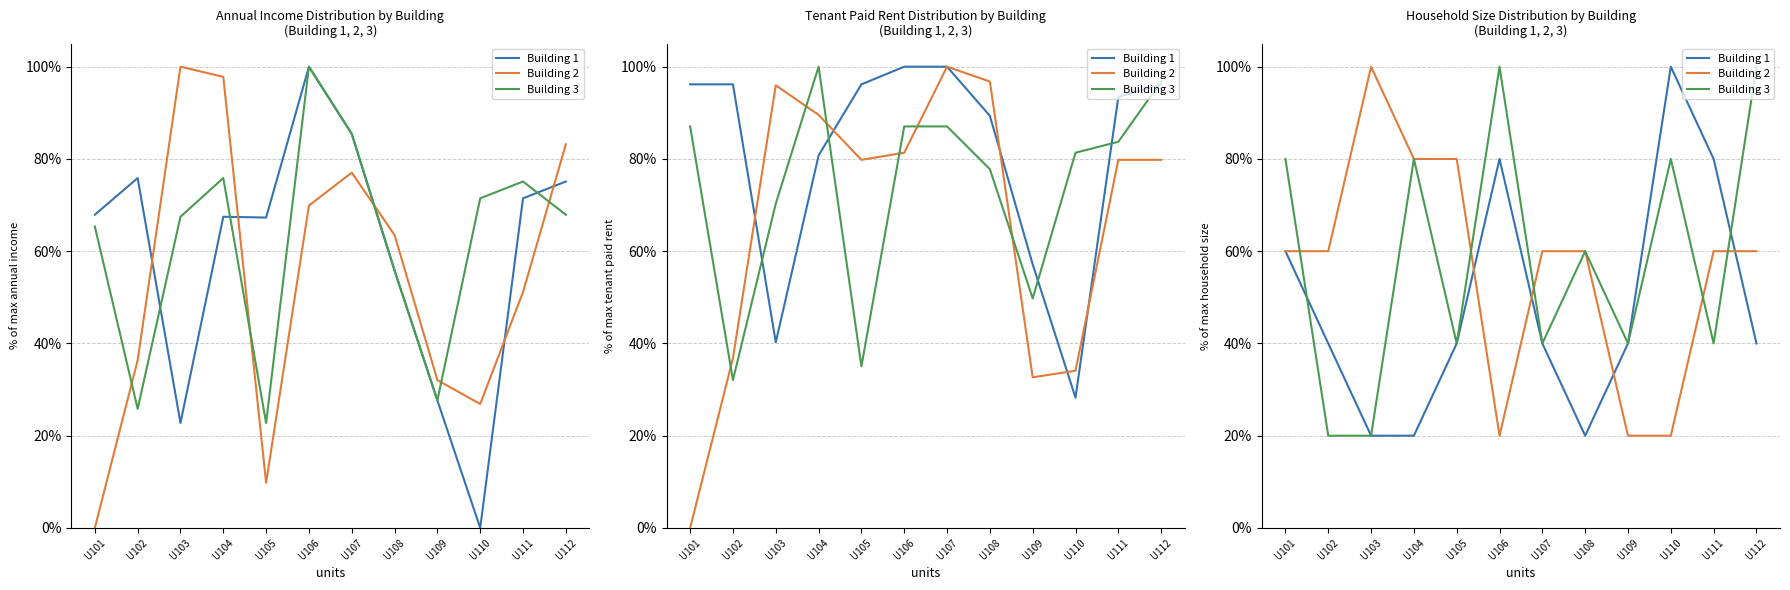

Where is the first local minimum for Building 2?

U106